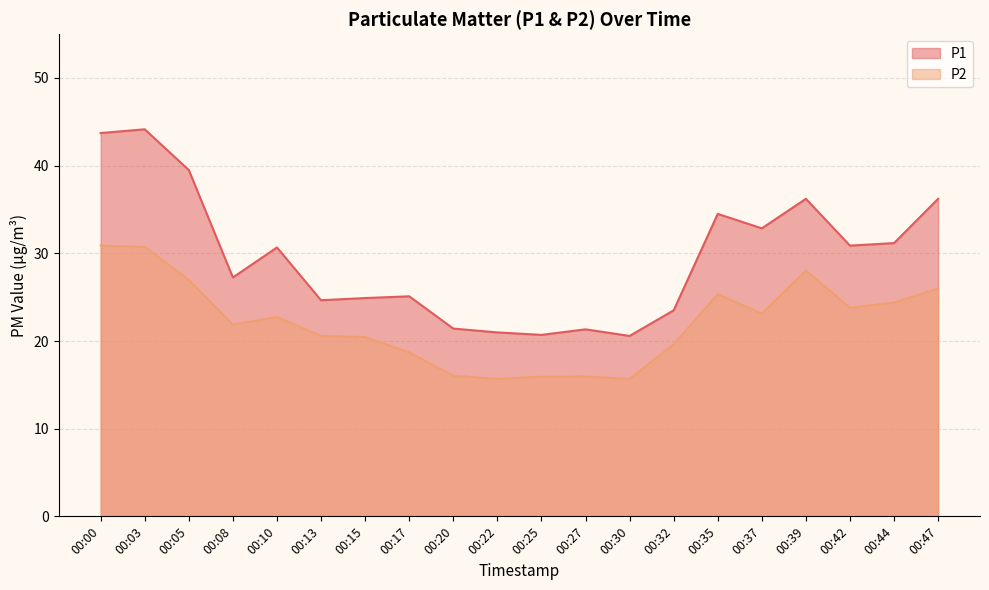

At which category does P1 reach its first local valley?

00:08